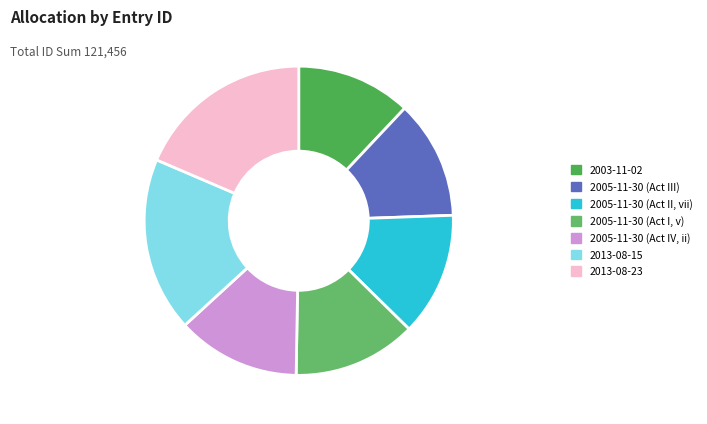

Does any single category account for the majority?

No